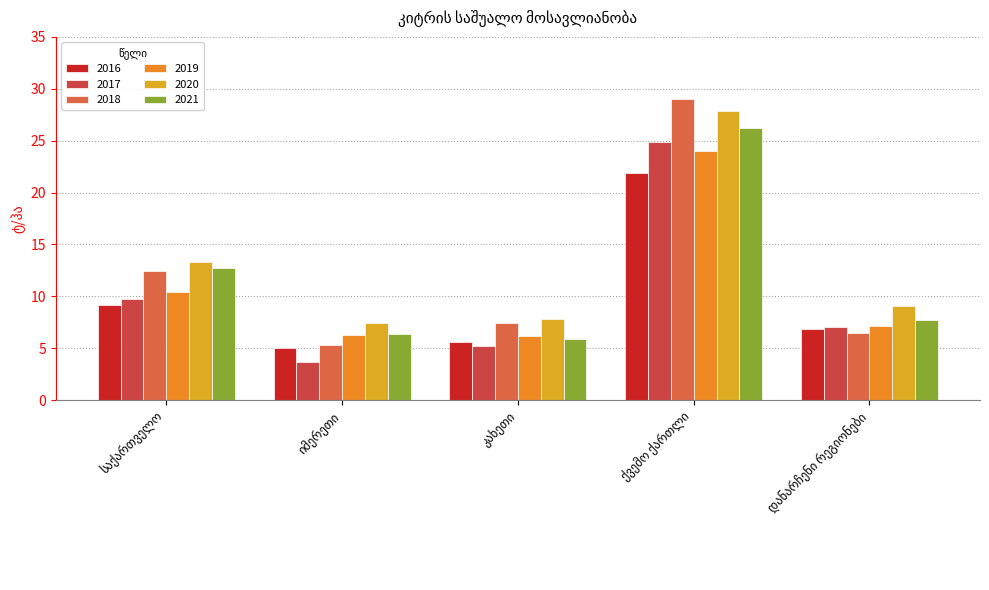

The 2017 series shows 24.9 at ქვემო ქართლი. True or false?

True